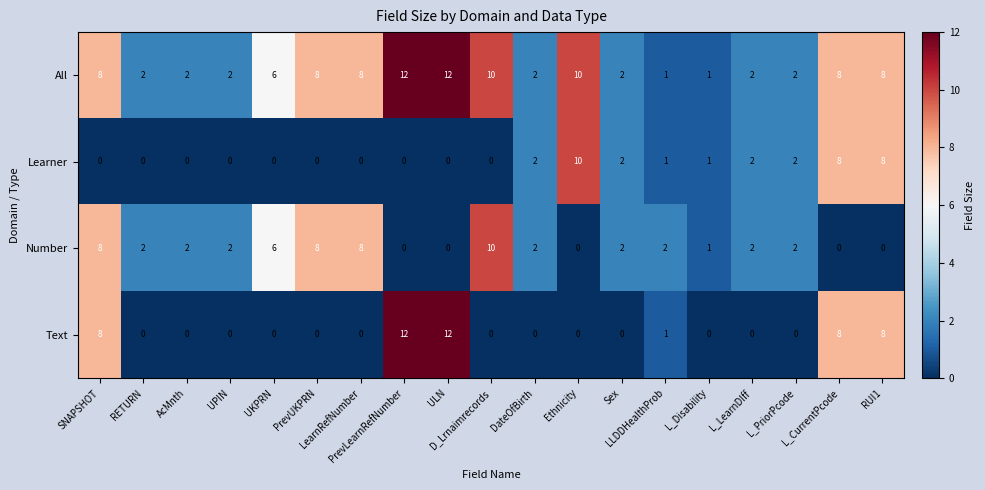

How many categories are shown in the chart?

19